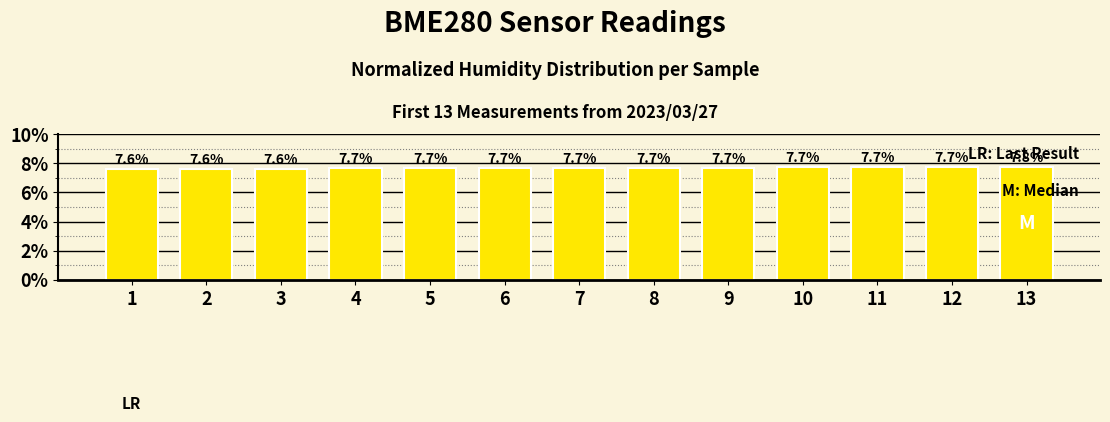

At which category does the chart reach its peak across all series?

13